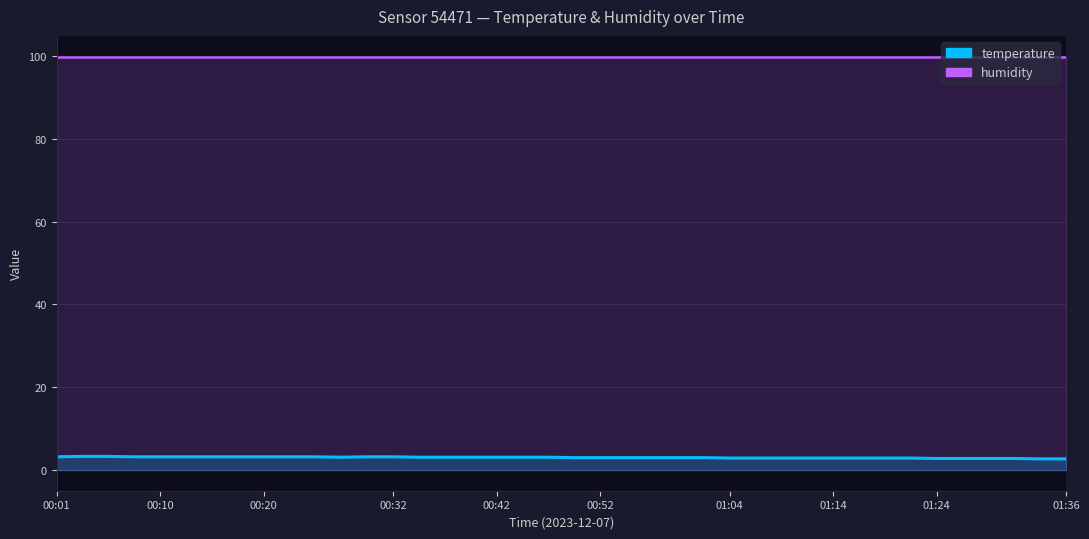

How many interior local valleys (lower than both neighbors) does the data have?

1